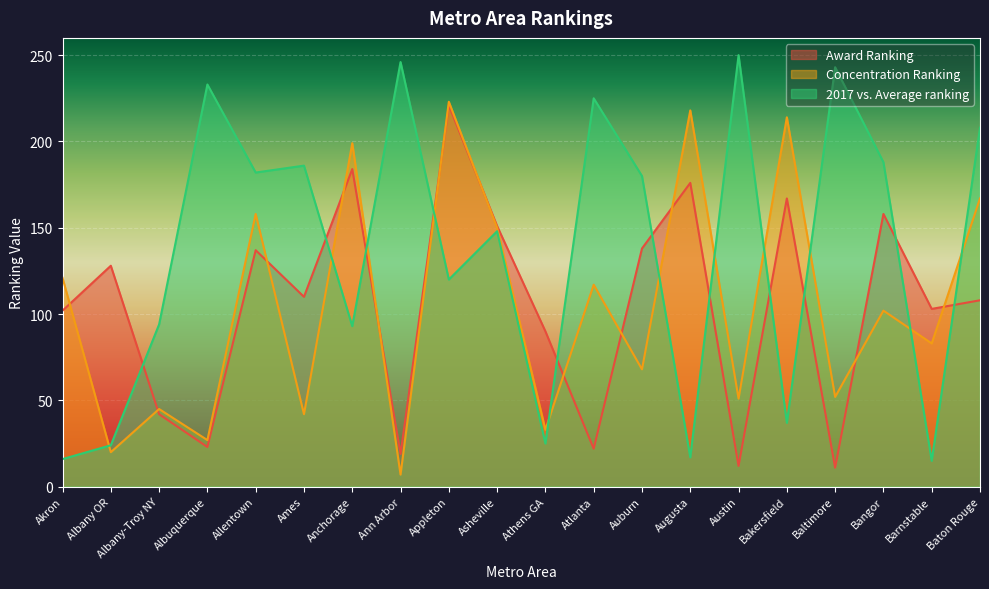

What is the label of the 11th point from the left?

Athens GA